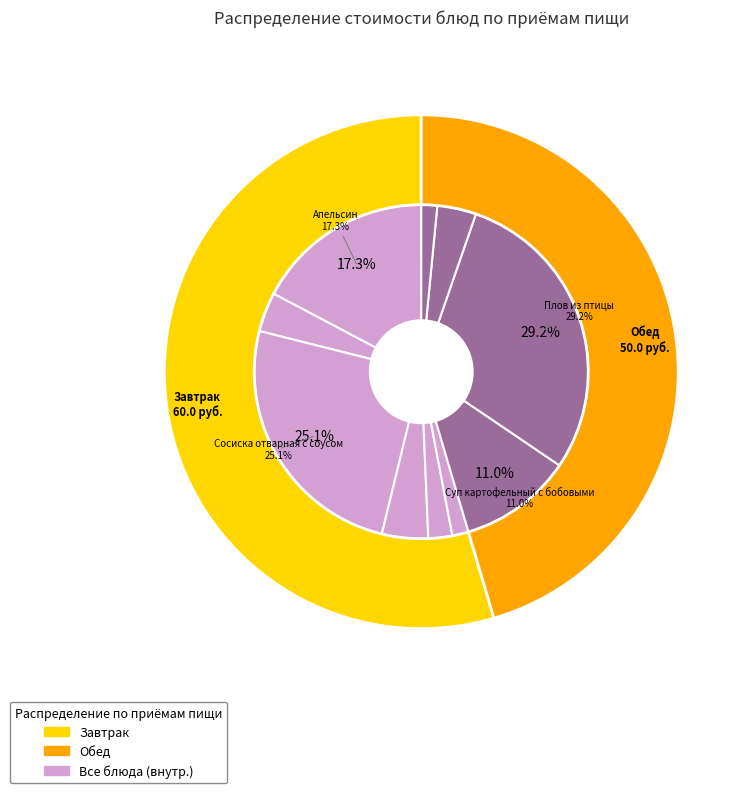

Which has a higher value, Чай с лимоном or Свежий огурец?

Свежий огурец